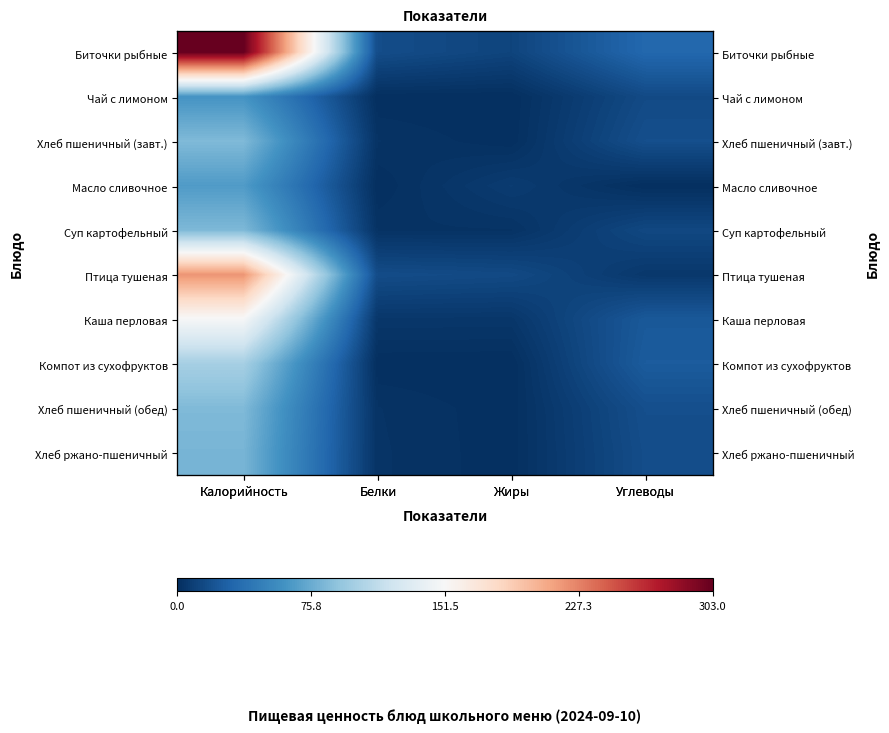

How many distinct data groups are displayed?

10